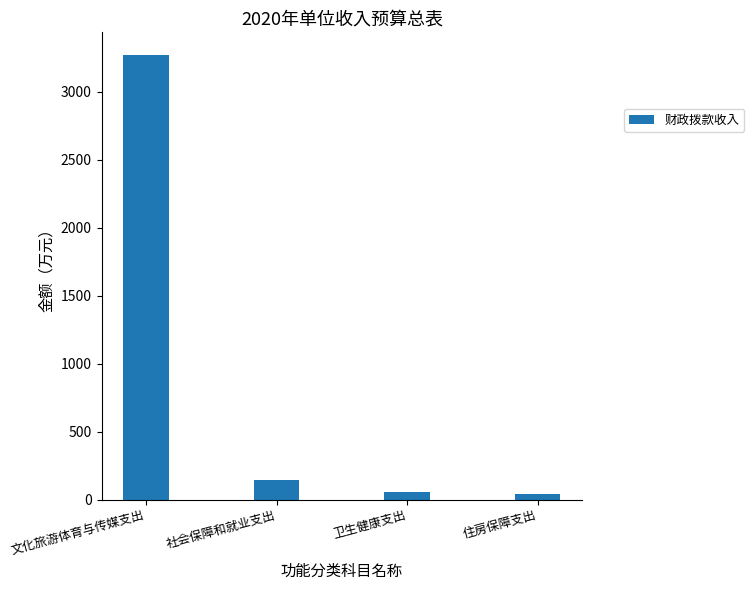

What is the label of the 1st bar from the left?

文化旅游体育与传媒支出